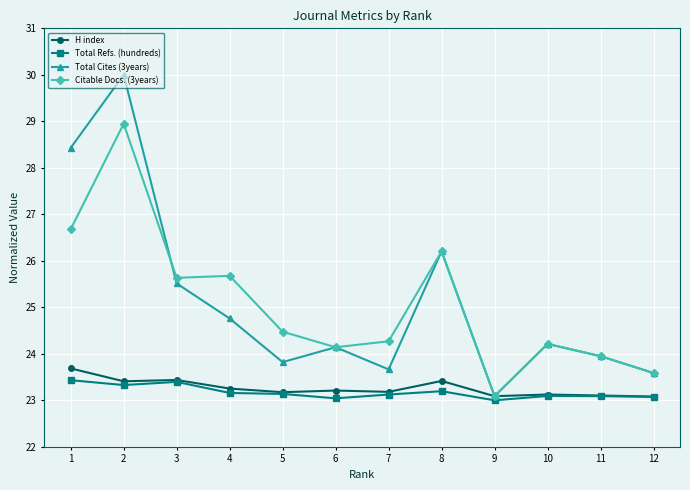

What is the average value of the Citable Docs. (3years) series?

25.1